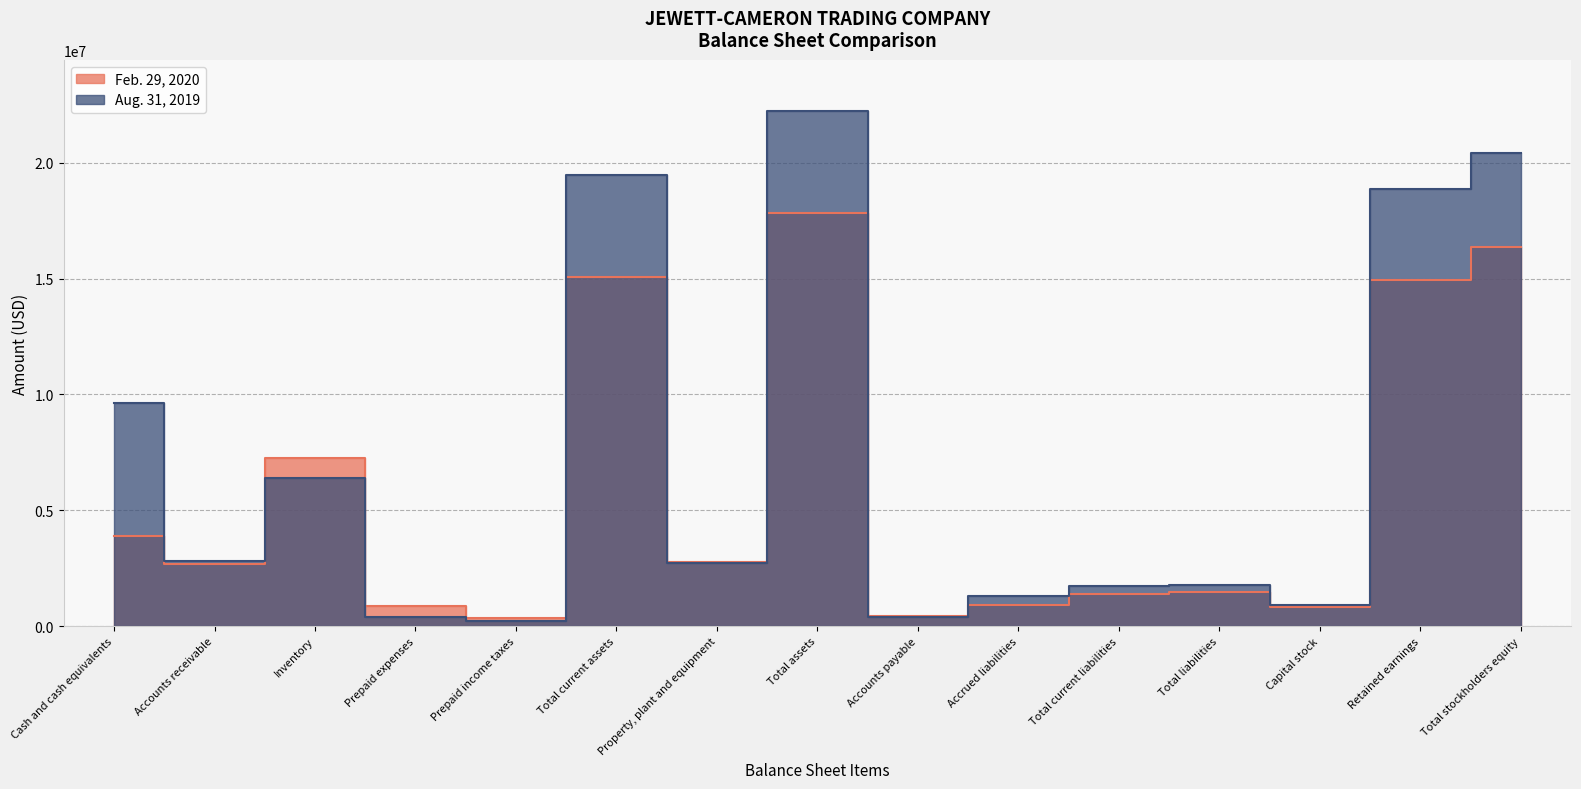

What is the difference between the maximum and minimum values in the Aug. 31, 2019 series?

21991257